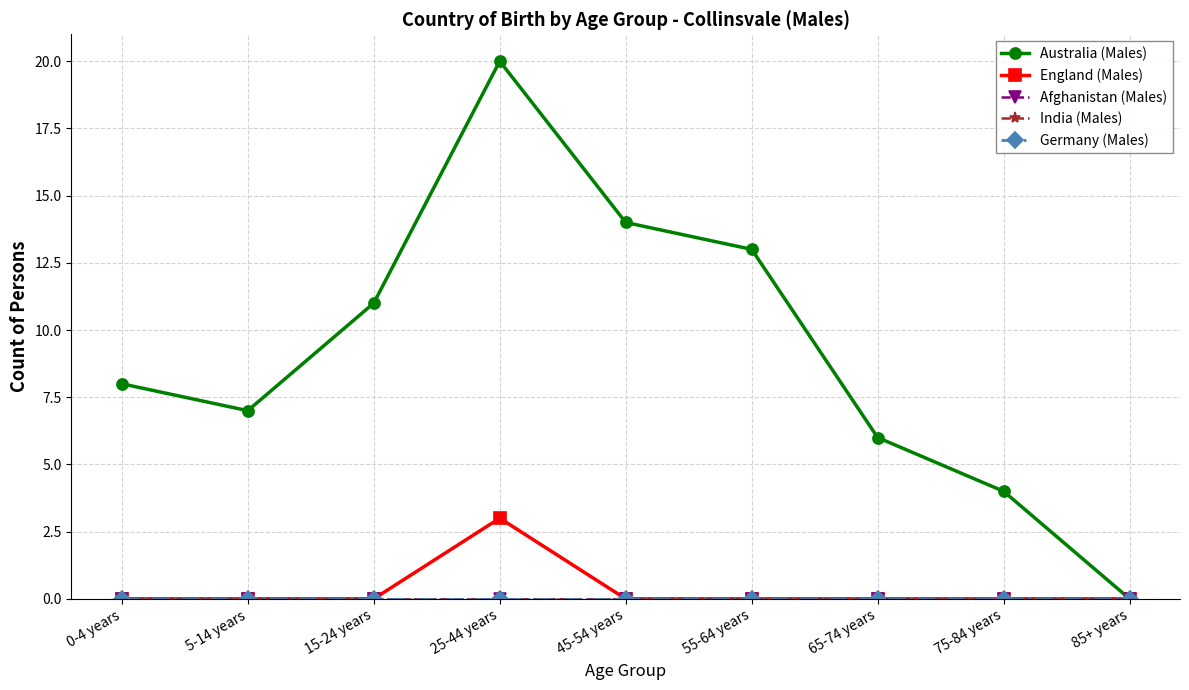

True or false: Australia (Males) and India (Males) intersect in this chart.

False